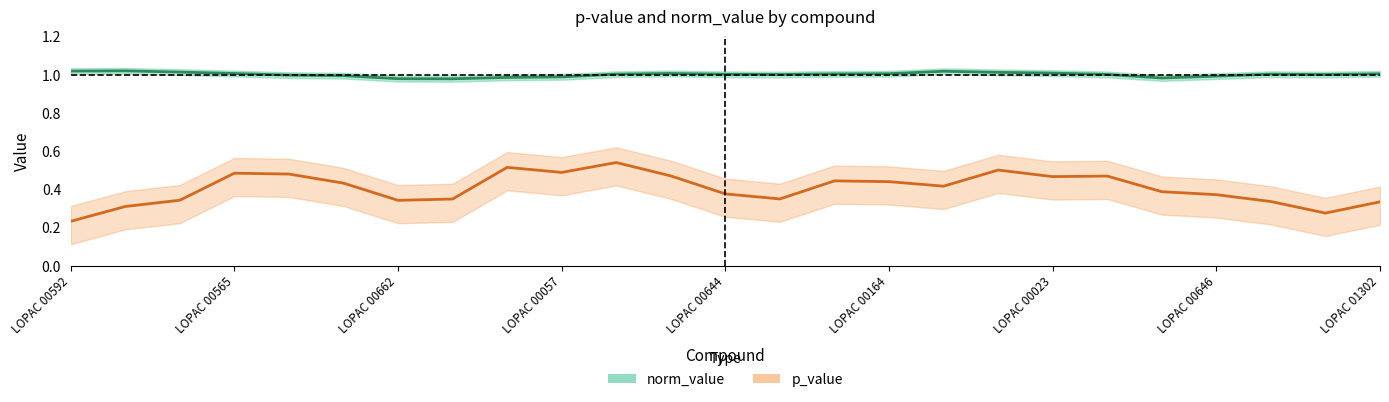

The norm_value series shows 1.0 at LOPAC 01302. True or false?

True